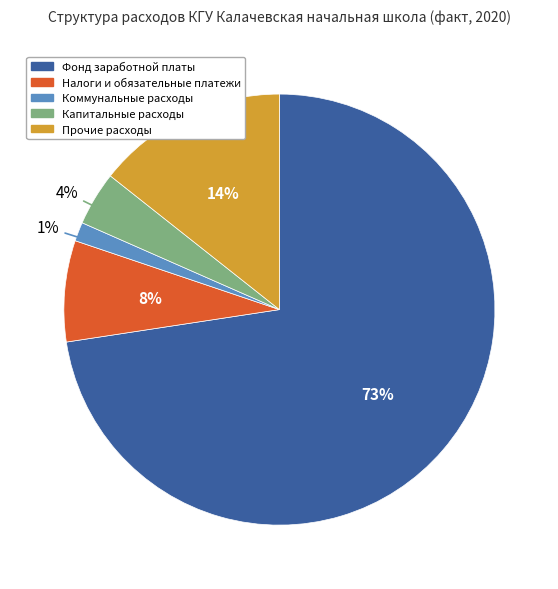

Is there any slice that represents more than half of the pie?

Yes